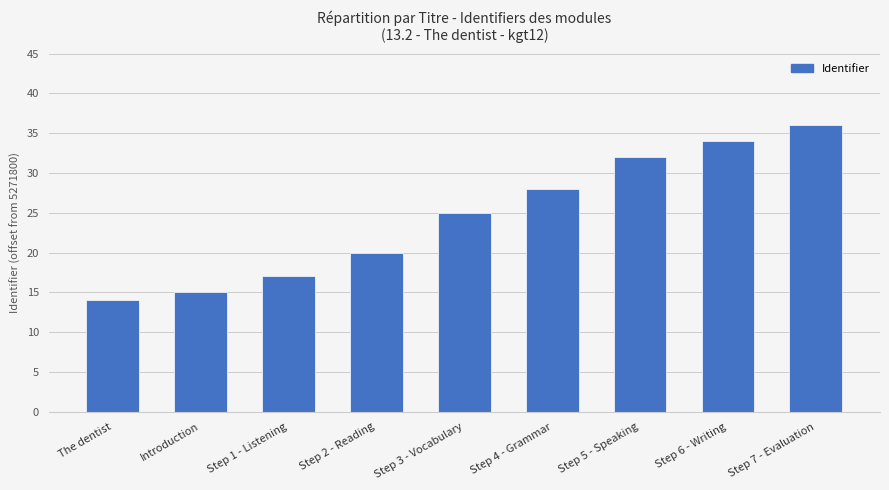

Is it true that the value at Step 1 - Listening is 17?

True